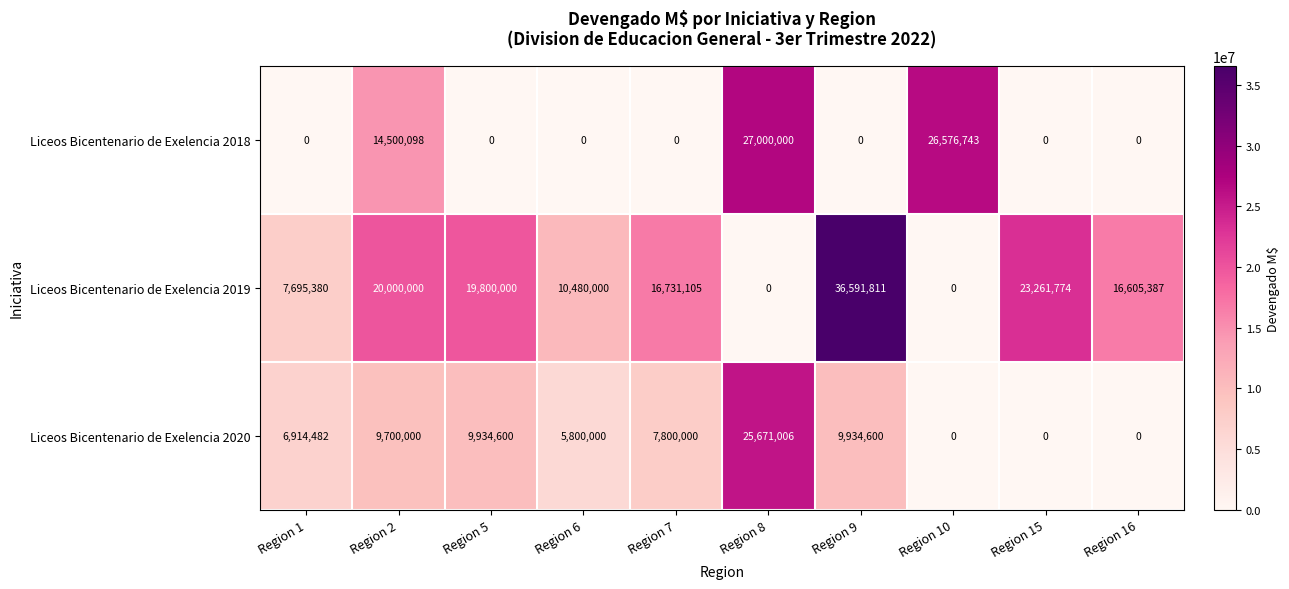

Reading left to right, transcribe all the data shown in this chart.

Liceos Bicentenario de Exelencia 2018: Region 1=0	Region 2=14500098	Region 5=0	Region 6=0	Region 7=0	Region 8=27000000	Region 9=0	Region 10=26576743	Region 15=0	Region 16=0
Liceos Bicentenario de Exelencia 2019: Region 1=7695380	Region 2=20000000	Region 5=19800000	Region 6=10480000	Region 7=16731105	Region 8=0	Region 9=36591811	Region 10=0	Region 15=23261774	Region 16=16605387
Liceos Bicentenario de Exelencia 2020: Region 1=6914482	Region 2=9700000	Region 5=9934600	Region 6=5800000	Region 7=7800000	Region 8=25671006	Region 9=9934600	Region 10=0	Region 15=0	Region 16=0